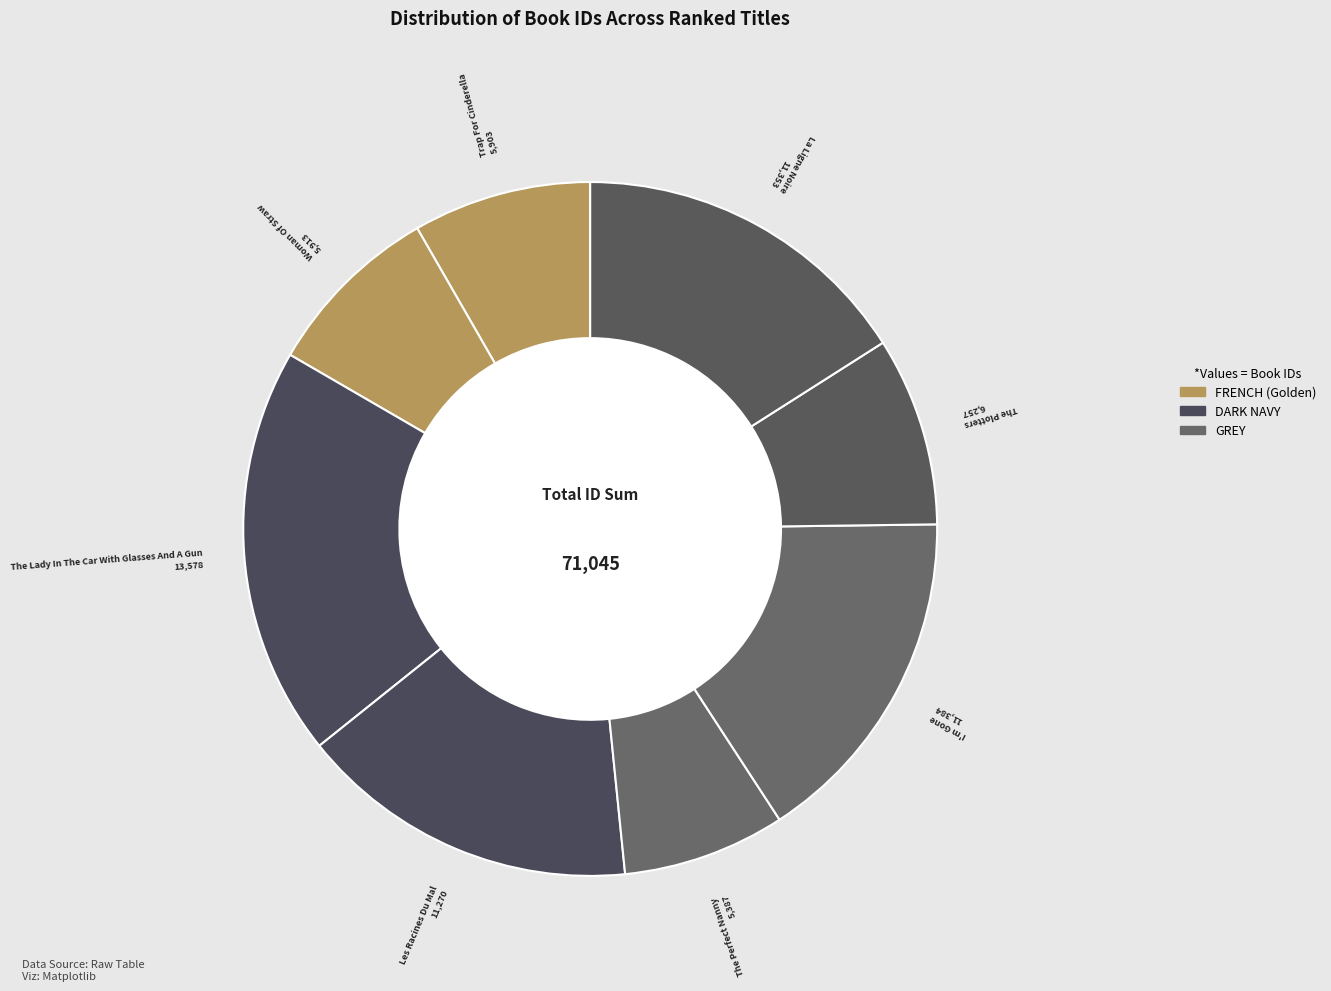

Does The Lady In The Car With Glasses And A Gun account for over 50% of the chart?

No